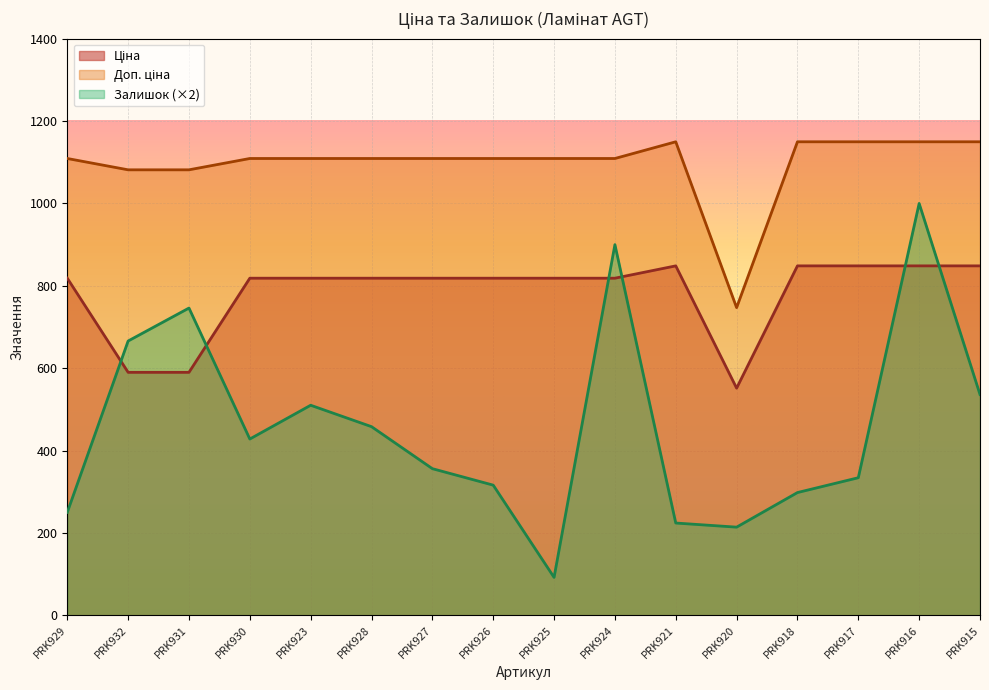

Is the value of Доп. ціна at PRK916 greater than the value of Залишок at PRK923?

Yes